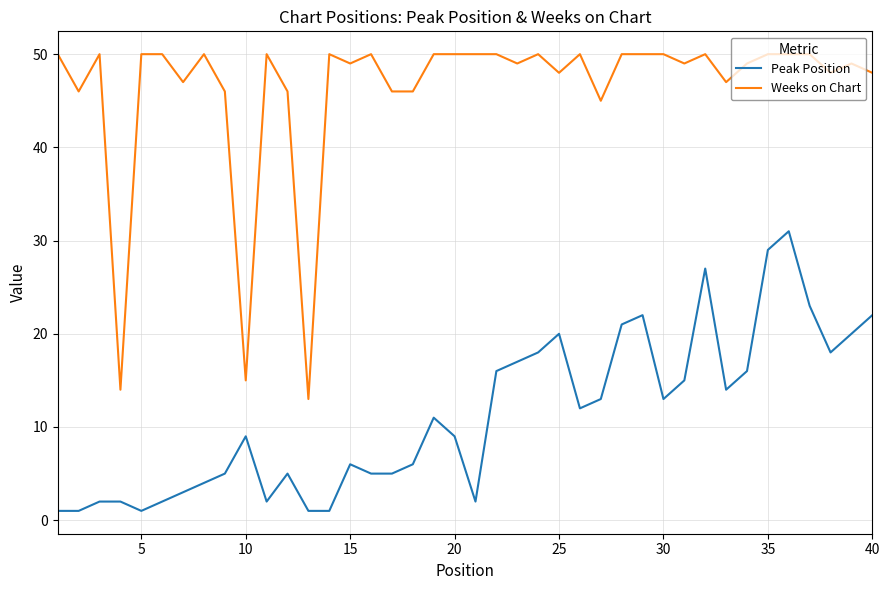

What are all the series names shown in the legend?

Peak Position, Weeks on Chart